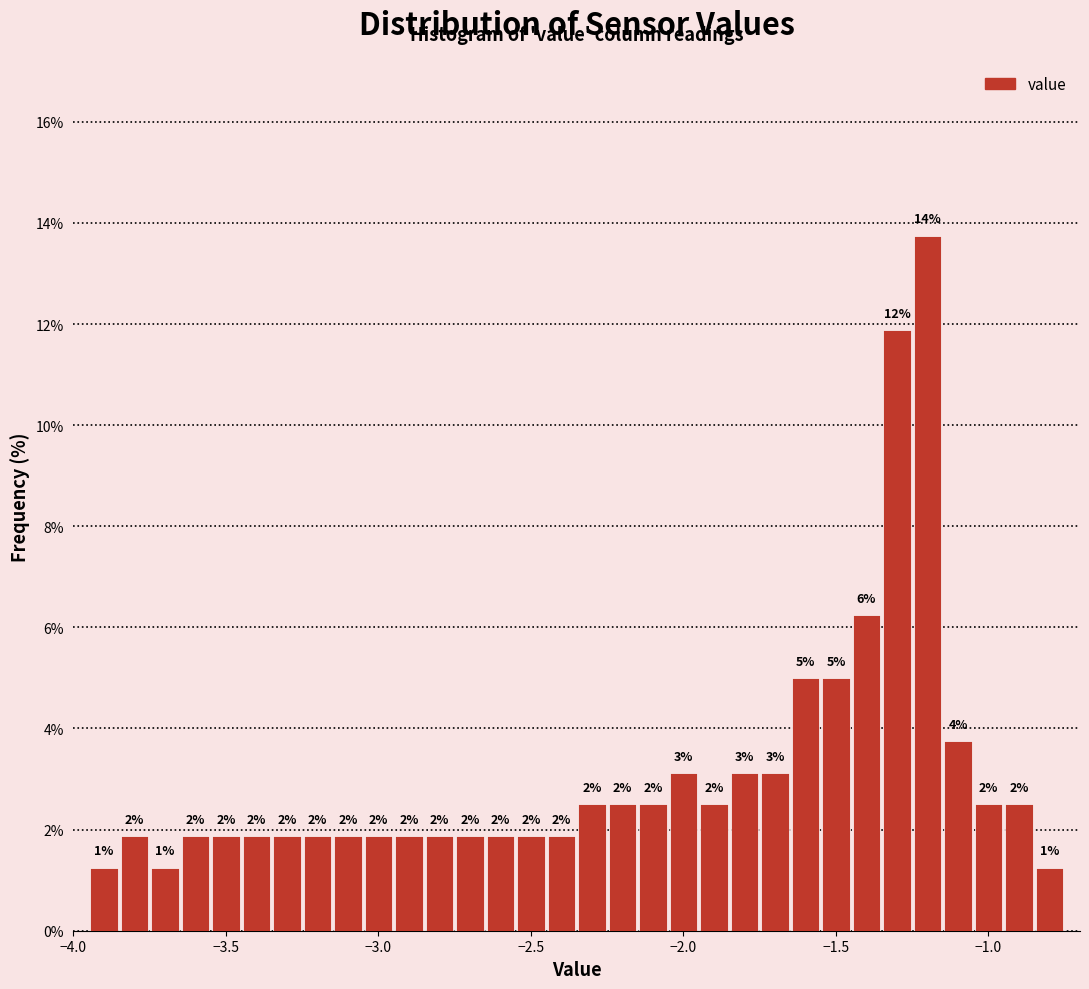

Read against the x-axis, roughly where is the centre of the tallest bar?

-1.20